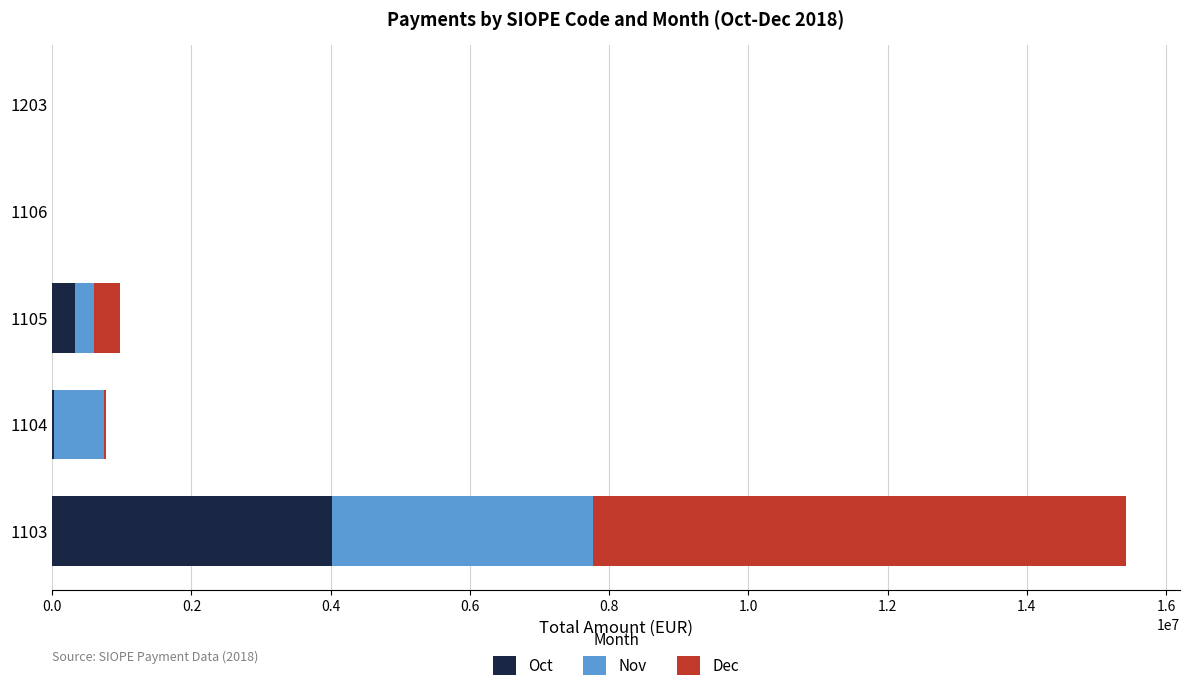

At which category is the sum across all series the highest?

1103